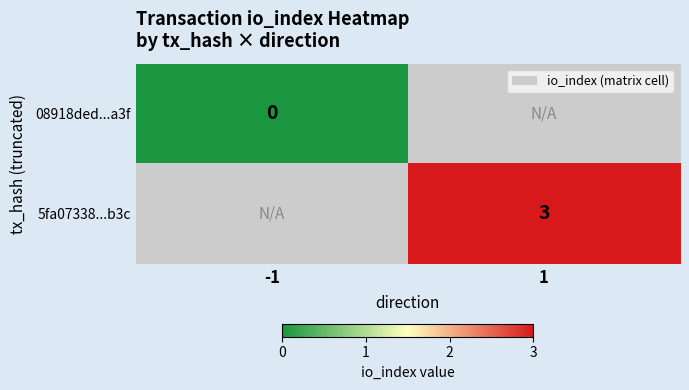

True or false: 5fa07338...b3c has a value of 1 at 1.

False